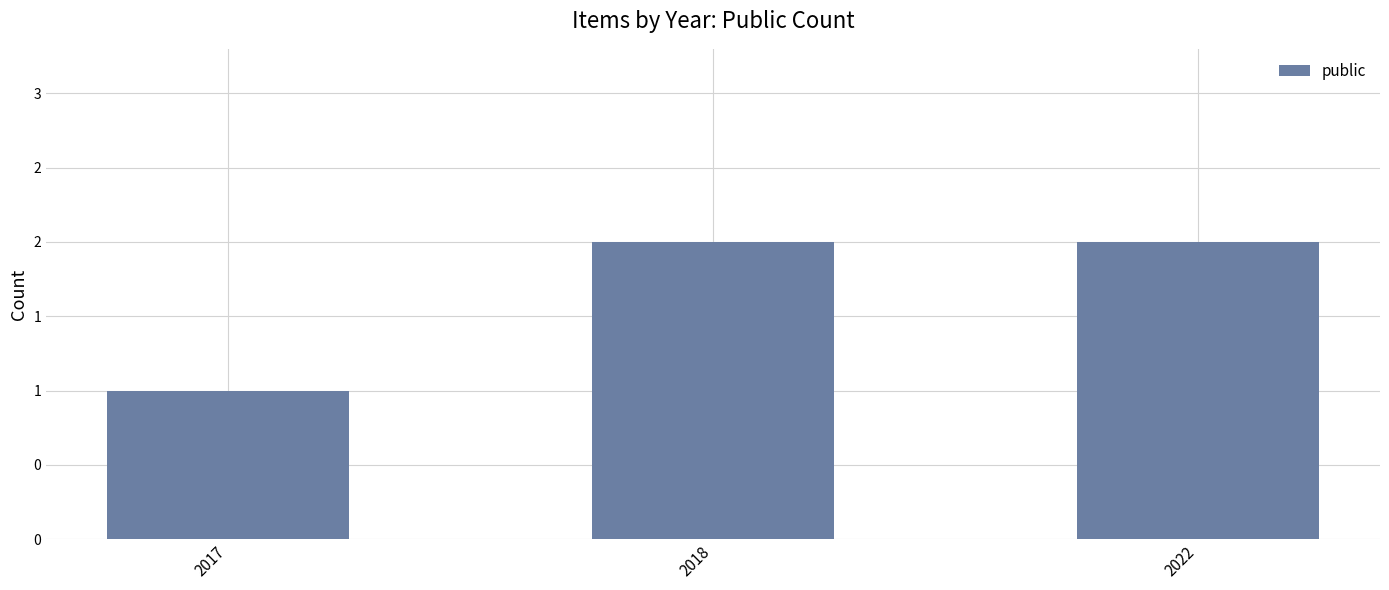

Between 2022 and 2017, which is larger?

2022